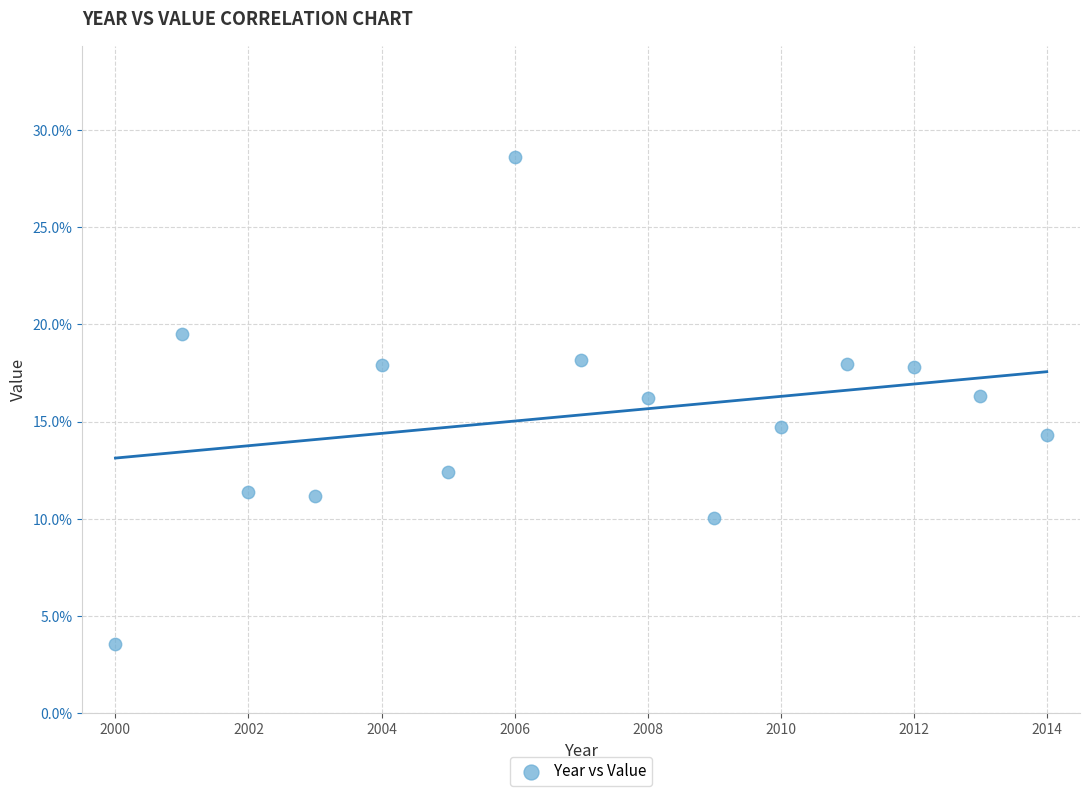

What is the range of Y values (max minus min)?

25.0